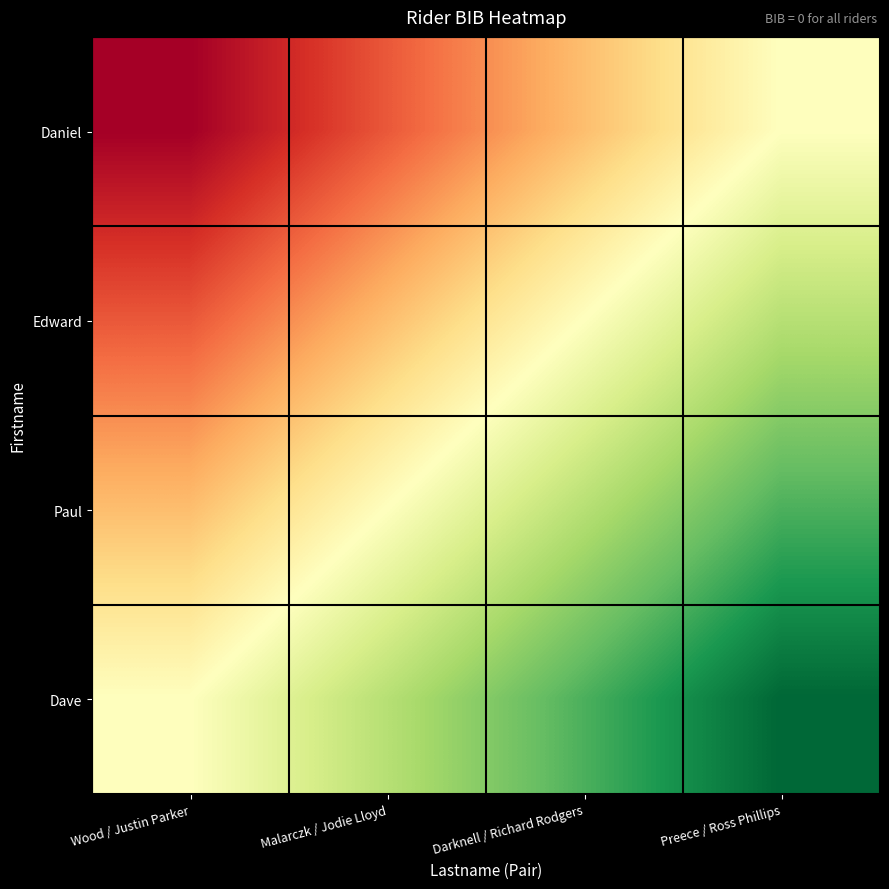

Reading left to right, extract all data points from this chart.

Daniel: Wood / Justin Parker=0.0	Malarczk / Jodie Lloyd=0.2	Darknell / Richard Rodgers=0.3	Preece / Ross Phillips=0.5
Edward: Wood / Justin Parker=0.2	Malarczk / Jodie Lloyd=0.3	Darknell / Richard Rodgers=0.5	Preece / Ross Phillips=0.7
Paul: Wood / Justin Parker=0.3	Malarczk / Jodie Lloyd=0.5	Darknell / Richard Rodgers=0.7	Preece / Ross Phillips=0.8
Dave: Wood / Justin Parker=0.5	Malarczk / Jodie Lloyd=0.7	Darknell / Richard Rodgers=0.8	Preece / Ross Phillips=1.0